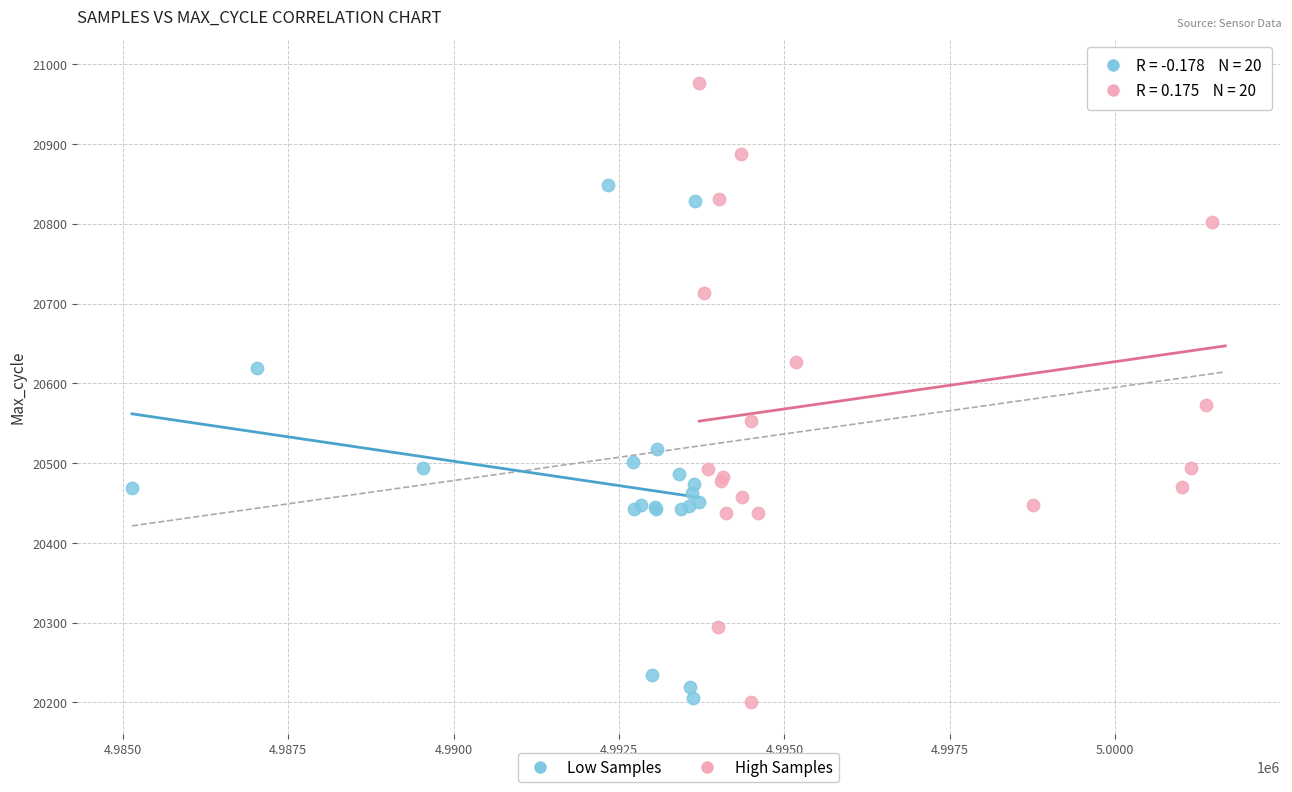

Which series has the widest spread of Y values?

High Samples